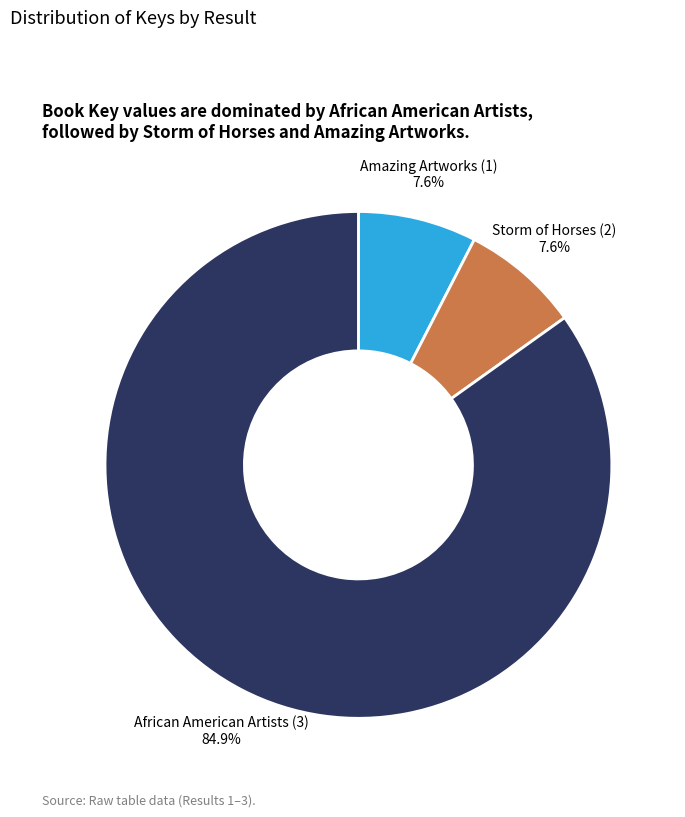

Does any single category account for the majority?

Yes